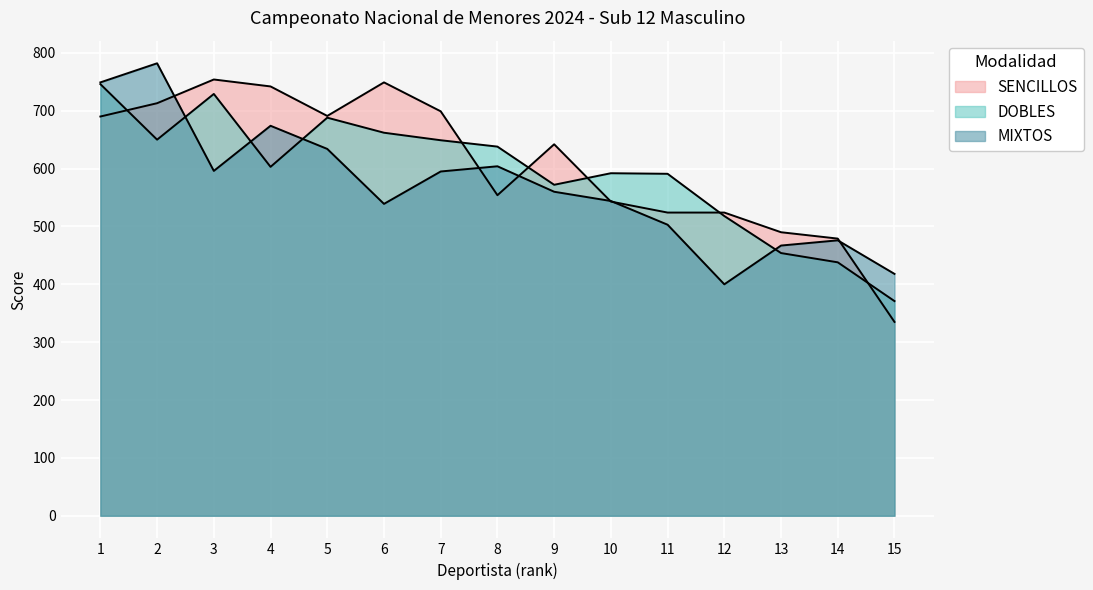

How many intersections are there between MIXTOS and DOBLES?

4